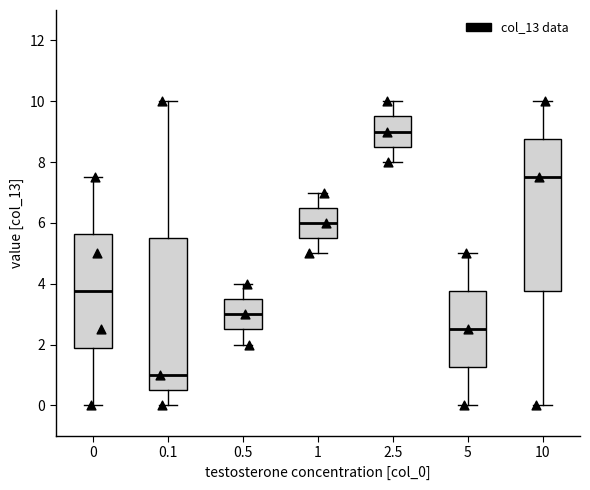

Reading left to right, transcribe this box plot: for each box, give where its median line is, the range the box spans, and where its two whiskers end, as read against the y-axis. The values are not printed on the chart, so give them approximately, as read against the axis.

0: median 3.8, box 1.8 to 5.6, whiskers 0.0 to 7.6
0.1: median 1.0, box 0.6 to 5.6, whiskers 0.0 to 10.0
0.5: median 3.0, box 2.6 to 3.6, whiskers 2.0 to 4.0
1: median 6.0, box 5.6 to 6.6, whiskers 5.0 to 7.0
2.5: median 9.0, box 8.6 to 9.6, whiskers 8.0 to 10.0
5: median 2.6, box 1.2 to 3.8, whiskers 0.0 to 5.0
10: median 7.6, box 3.8 to 8.8, whiskers 0.0 to 10.0